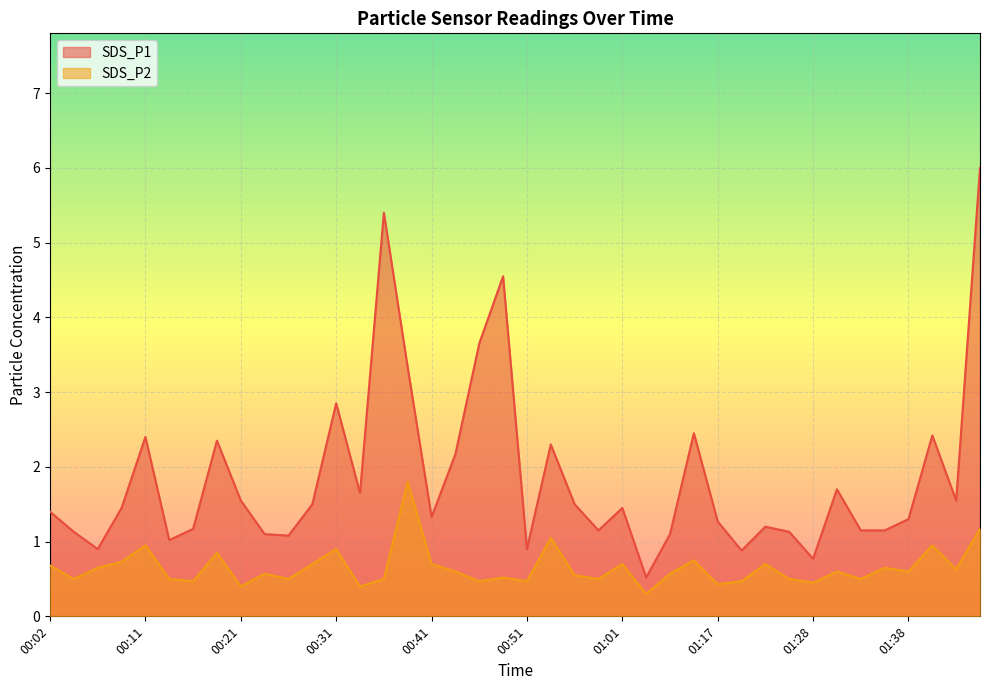

Reading left to right, transcribe all the data shown in this chart.

SDS_P1: 1.4	1.1	0.9	1.4	2.4	1.0	1.2	2.4	1.6	1.1	1.1	1.5	2.9	1.6	5.4	3.3	1.3	2.2	3.6	4.5	0.9	2.3	1.5	1.1	1.4	0.5	1.1	2.5	1.3	0.9	1.2	1.1	0.8	1.7	1.1	1.1	1.3	2.4	1.6	6.0
SDS_P2: 0.7	0.5	0.7	0.7	0.9	0.5	0.5	0.8	0.4	0.6	0.5	0.7	0.9	0.4	0.5	1.8	0.7	0.6	0.5	0.5	0.5	1.1	0.6	0.5	0.7	0.3	0.6	0.8	0.4	0.5	0.7	0.5	0.5	0.6	0.5	0.7	0.6	0.9	0.6	1.2